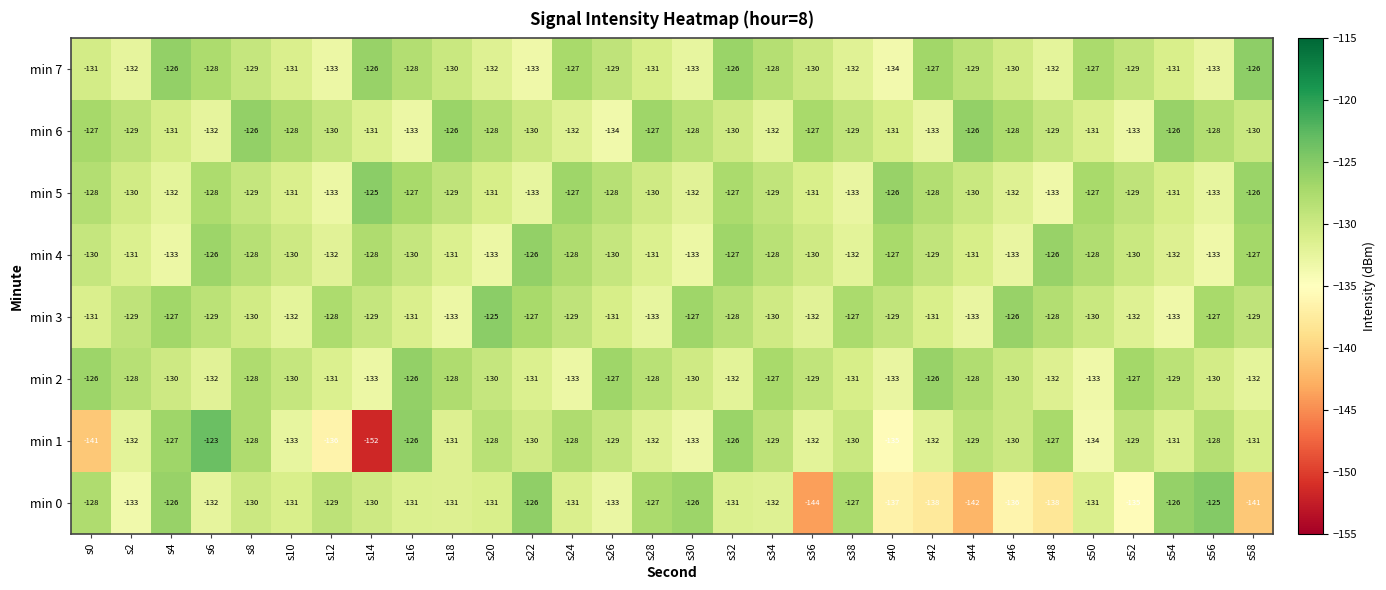

What is the spread (max minus min) of values at s56?

8